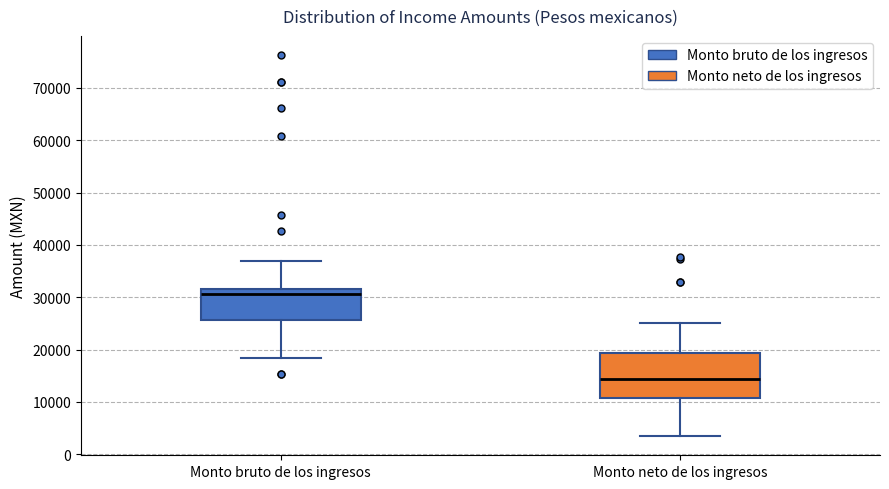

Which box is the tallest, from its lower edge to its upper edge?

Monto neto de los ingresos